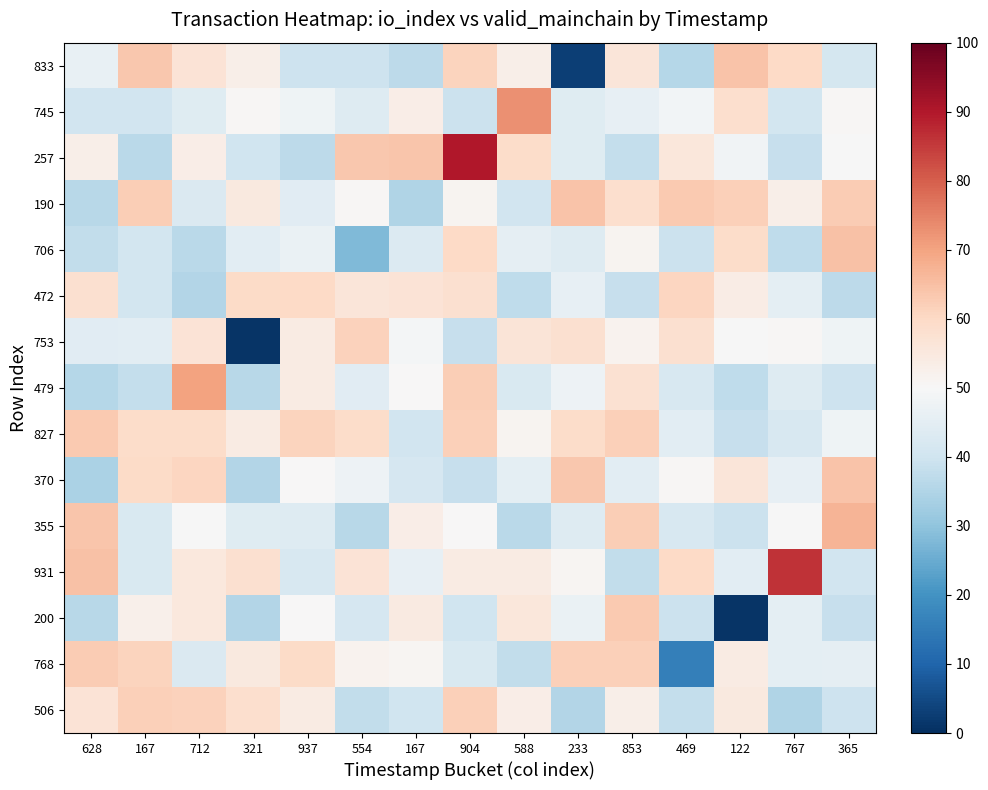

Which category has the highest value across all series?

904